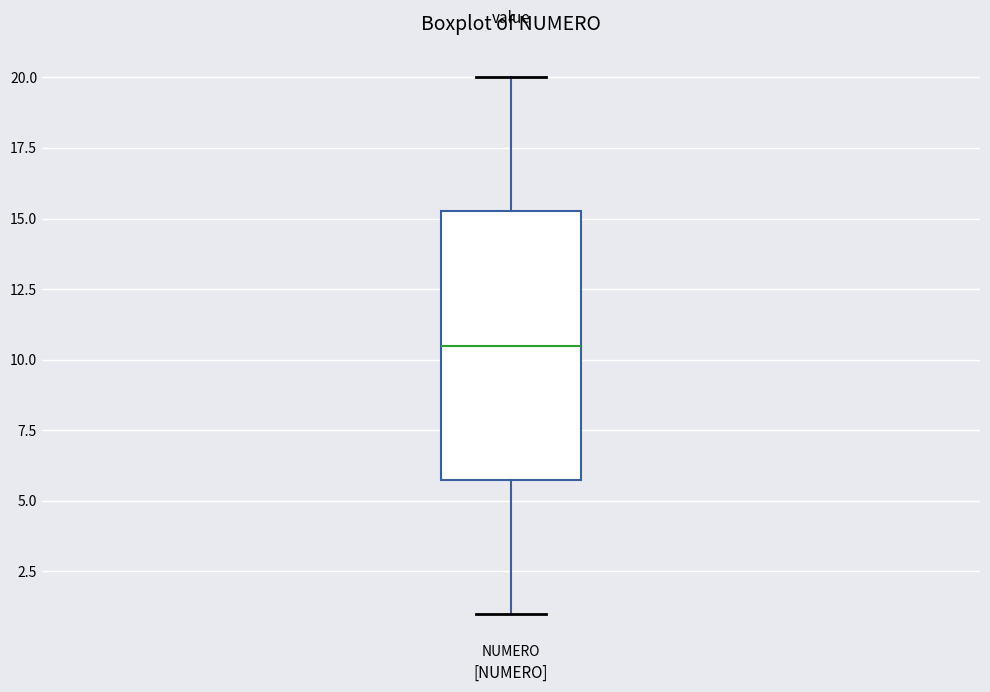

Read this box plot against the y-axis: the position of the median line, the range covered by the box, and the ends of both whiskers. The values are not printed on the chart, so give them approximately, as read against the axis.

median 10.5, box 6.0 to 15.5, whiskers 1.0 to 20.0